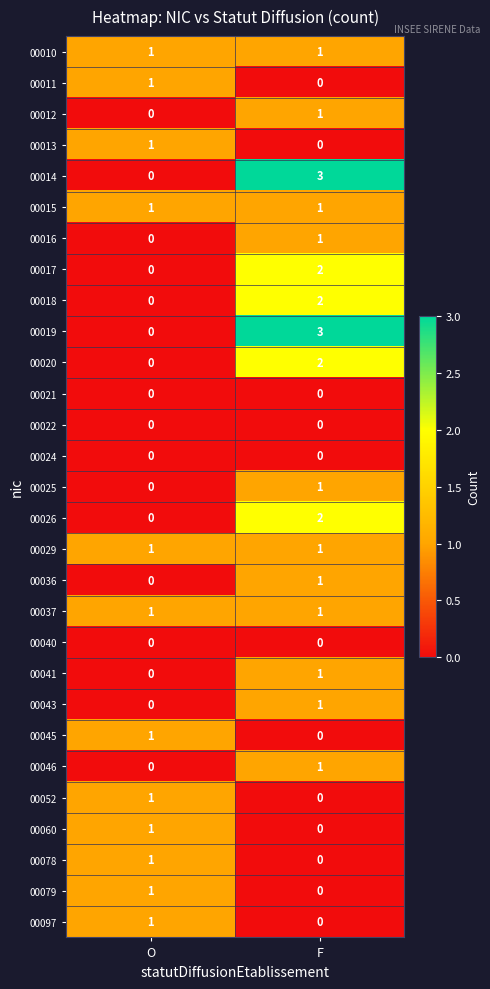

Which category has the highest value in the 00011 series?

O